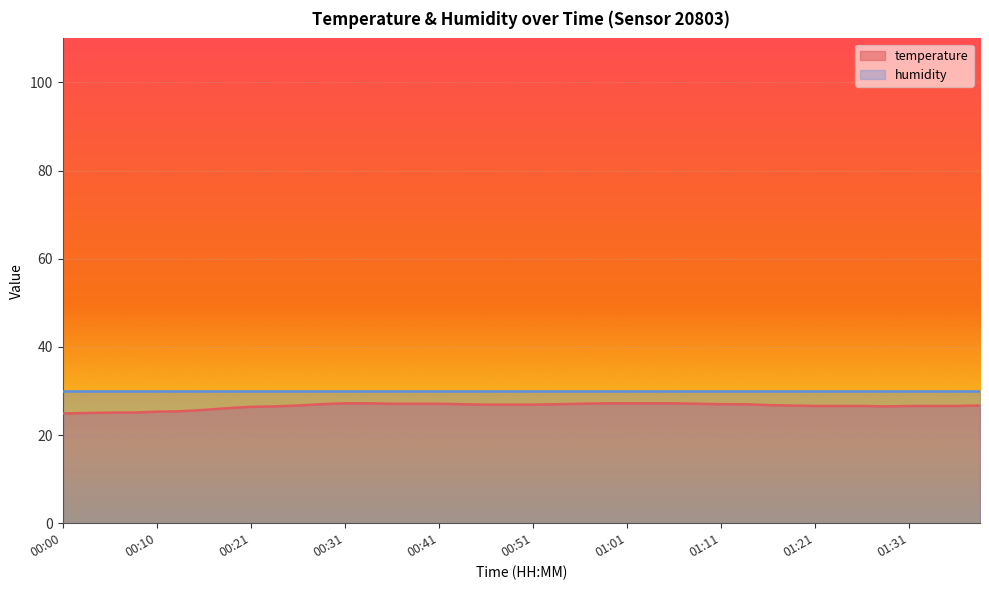

Where is the first local minimum?

01:29